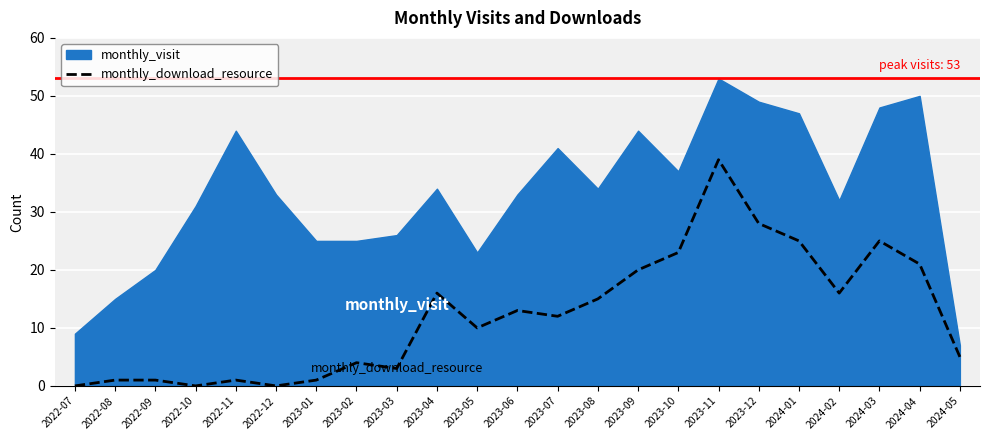

Reading left to right, transcribe all the data shown in this chart.

0	1	1	0	1	0	1	4	3	16	10	13	12	15	20	23	39	28	25	16	25	21	5